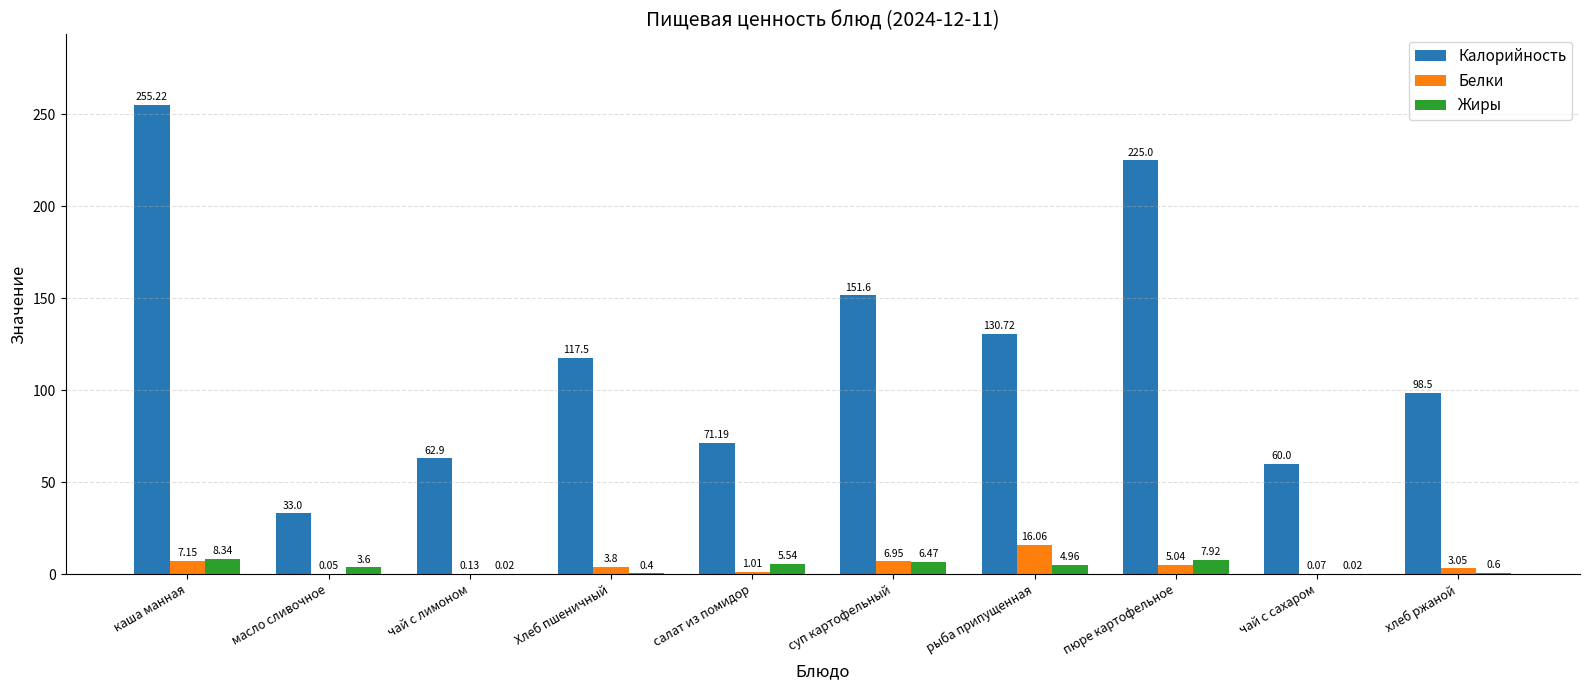

At which label does Белки reach its peak?

рыба припущенная